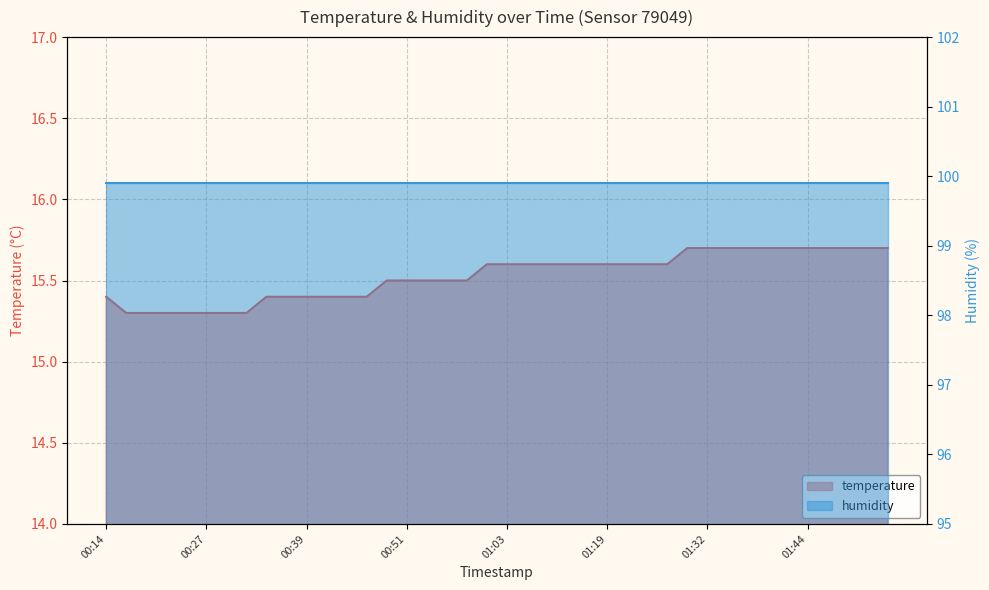

Count the values in the range 15 to 16.

40